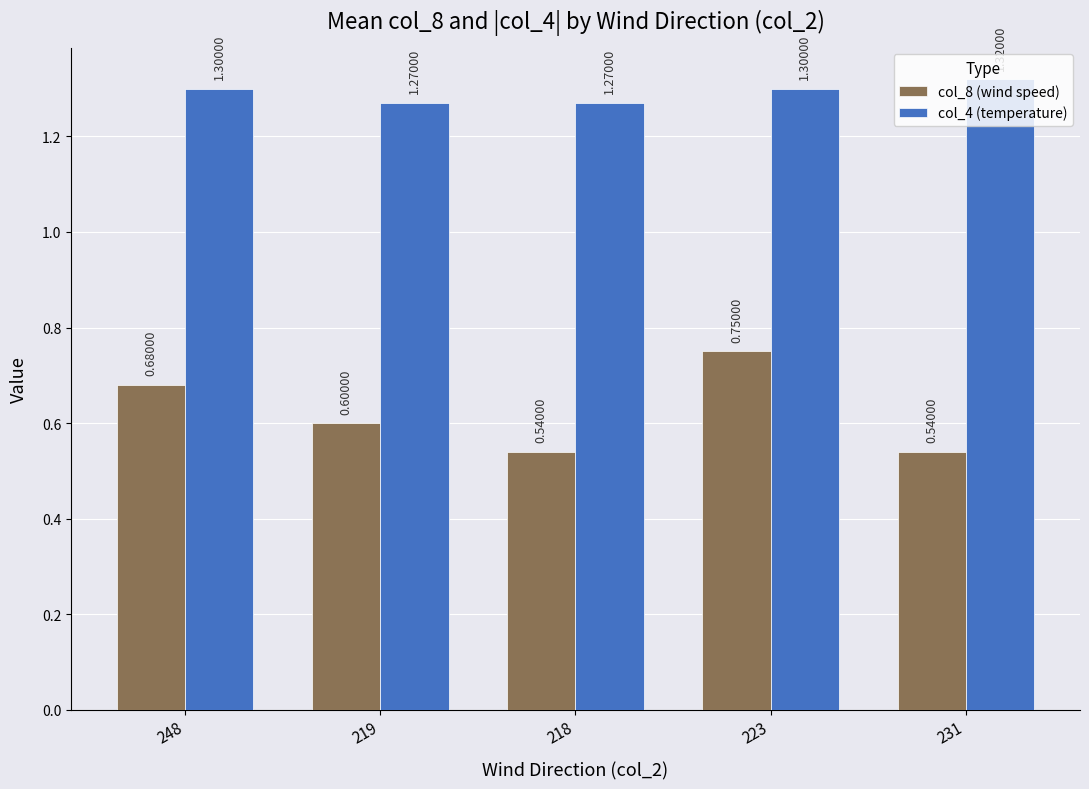

What is the approximate value of col_8 (wind speed) at 219?

0.6